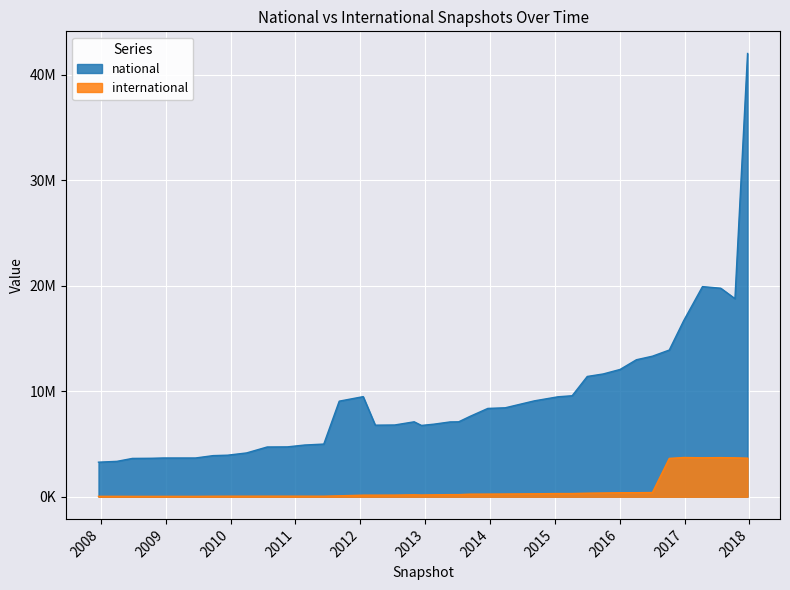

How many interior local valleys does the national series have?

3